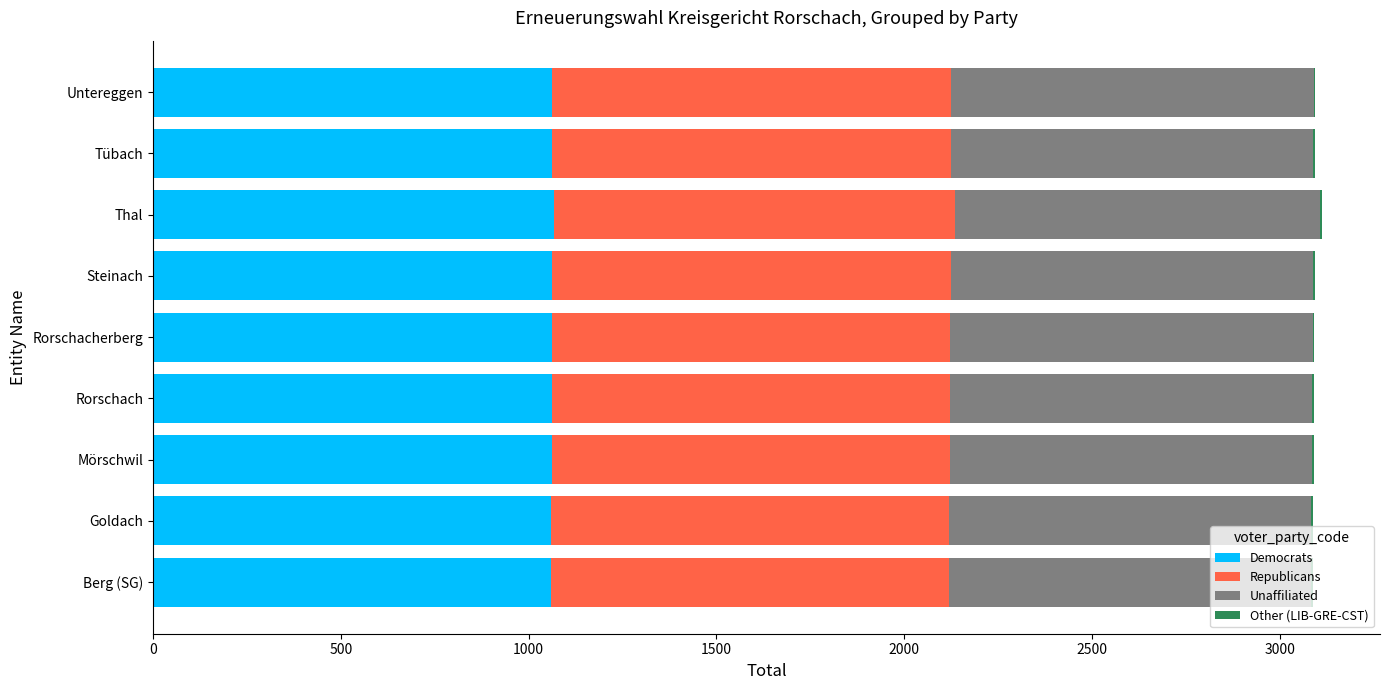

What is the maximum value for Democrats?

1068